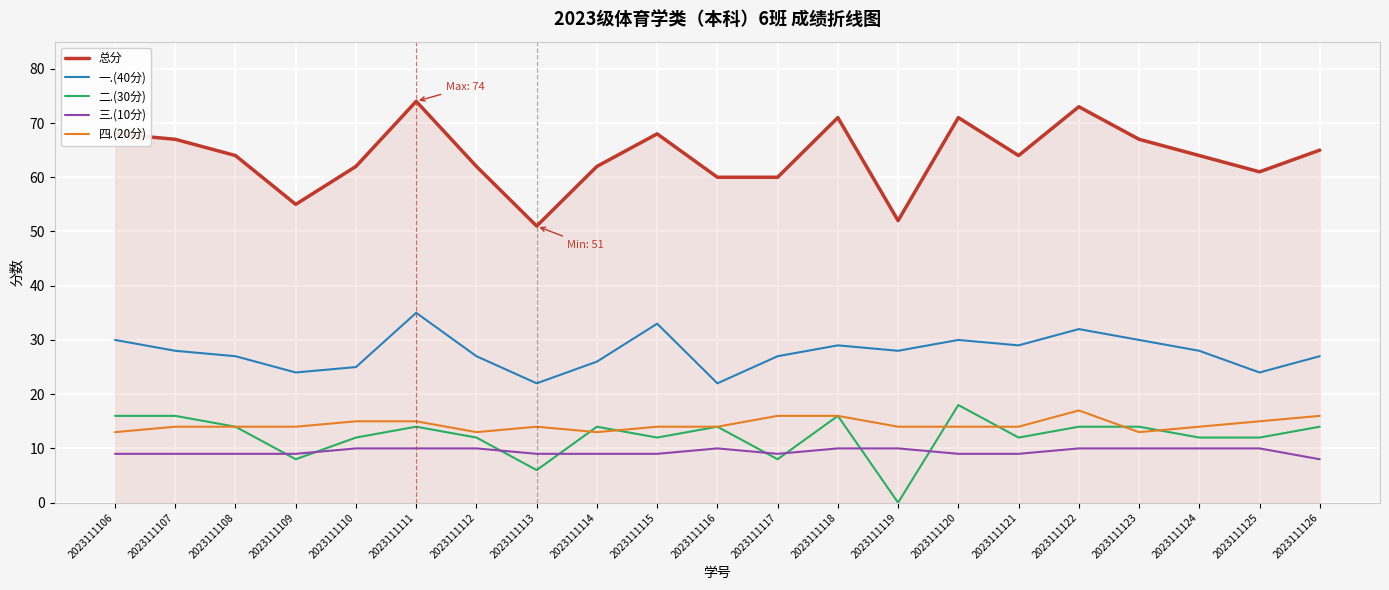

What is the total value across all series at 2023111111?

148